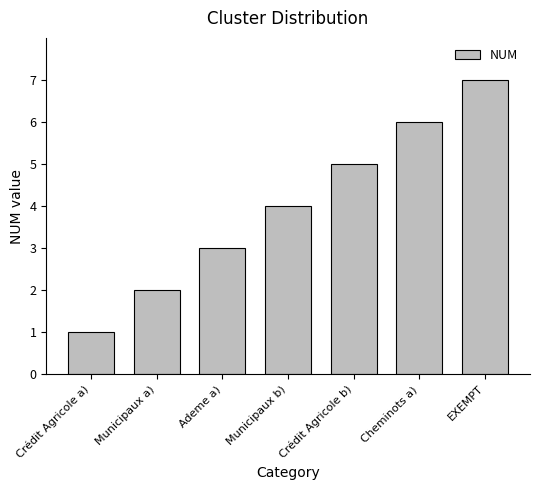

What is the maximum value shown in the chart?

7